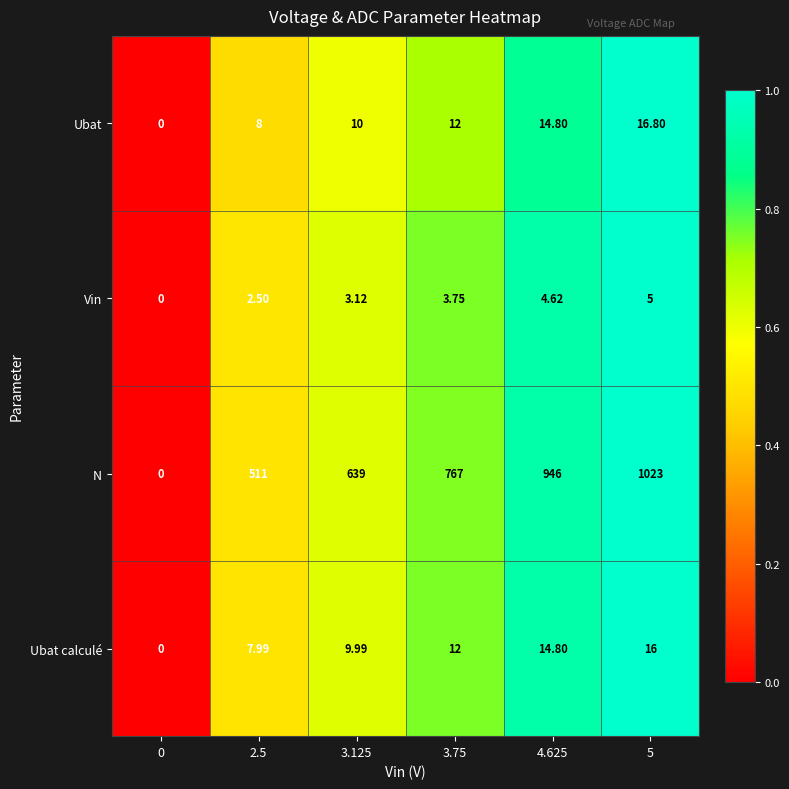

Between 3.75 and 5, which series saw the biggest shift?

N